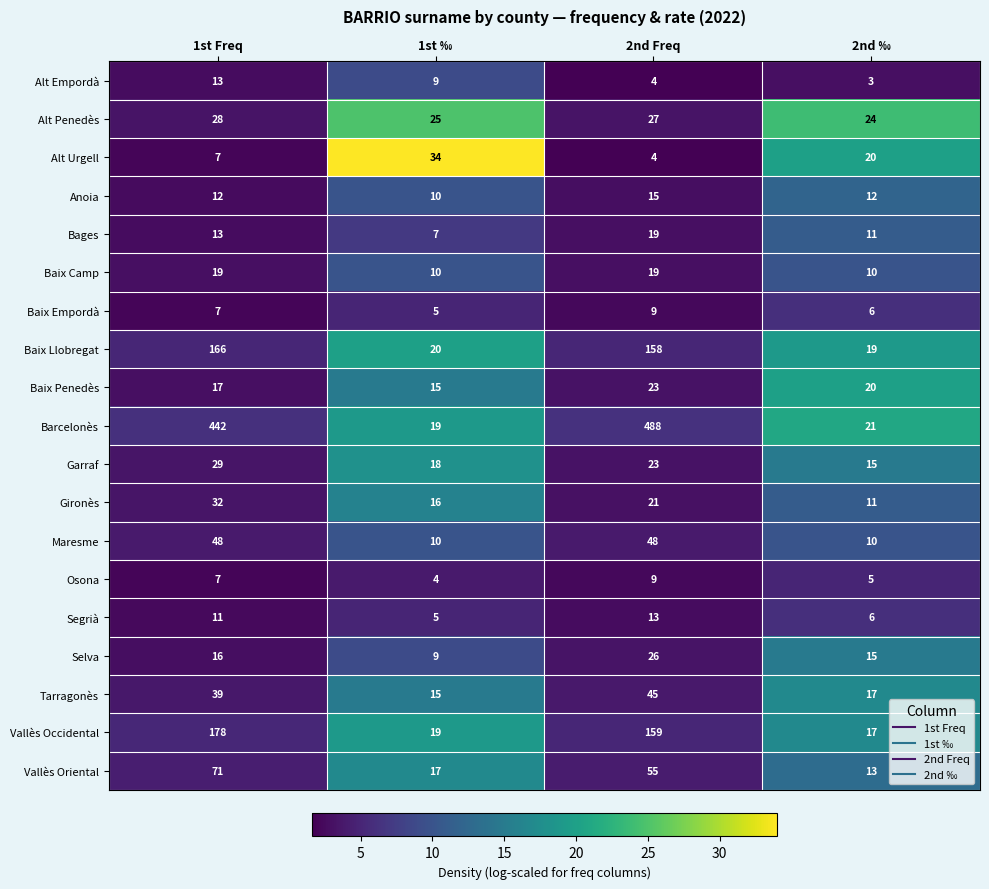

At which category does the chart reach its peak across all series?

2nd Freq